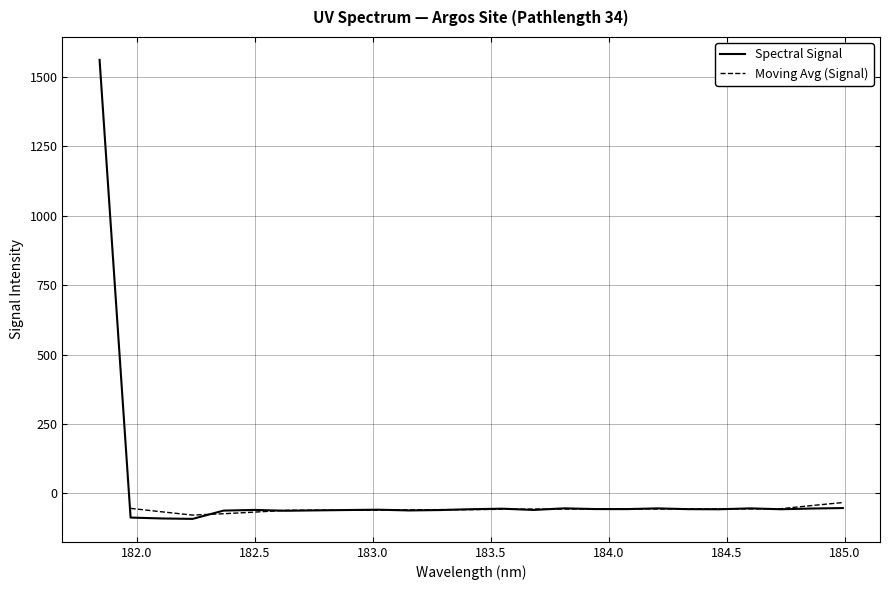

What is the lowest value of the Spectral Signal series?

-91.5